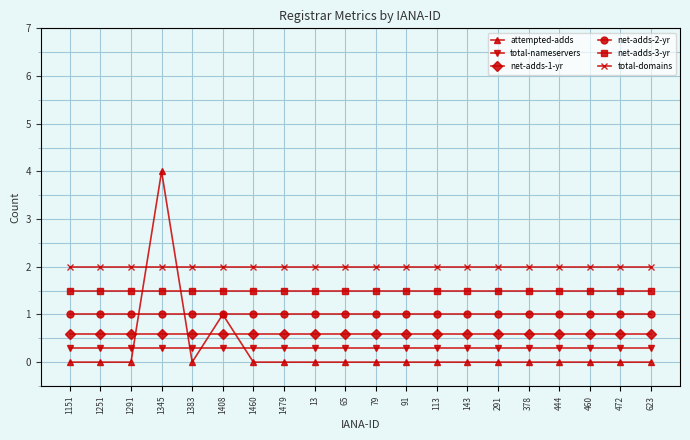

What is the average value of the net-adds-3-yr series?

1.5